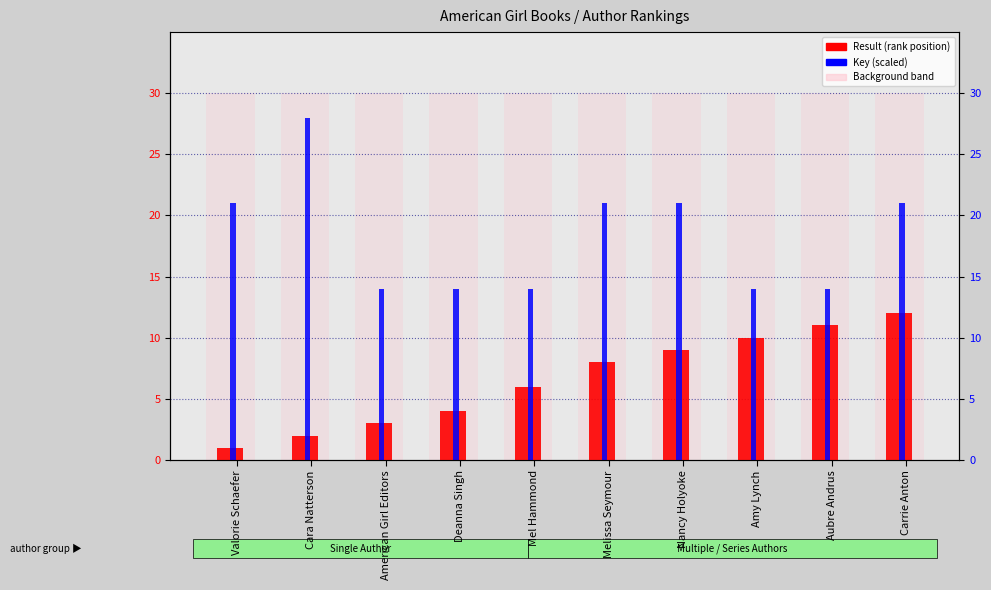

Where is Result (rank) nearest to the value 6?

Mel Hammond